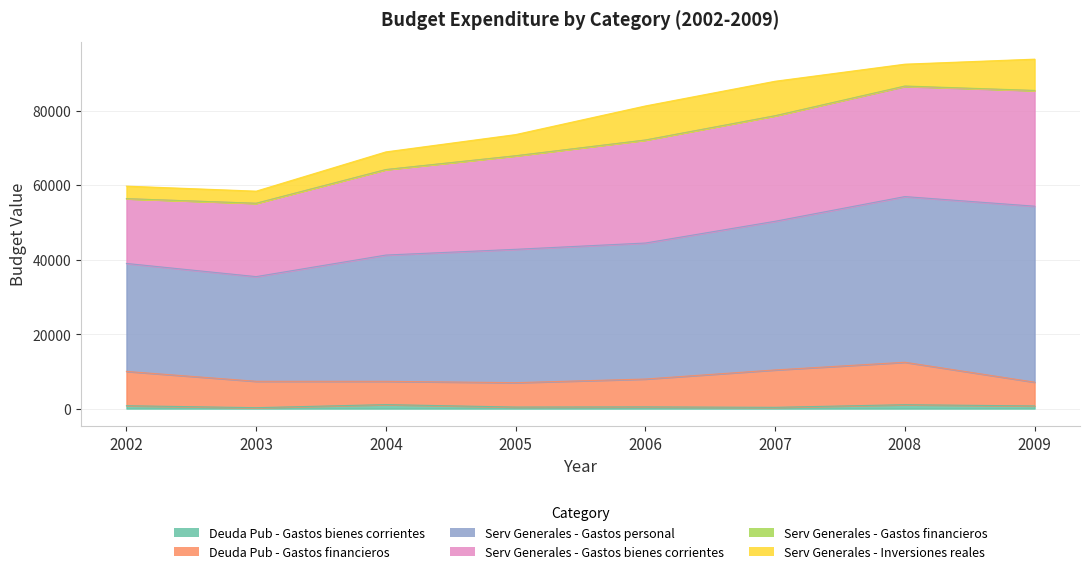

What is the value of the Deuda Pub - Gastos financieros point at the 8th from the left?

7092